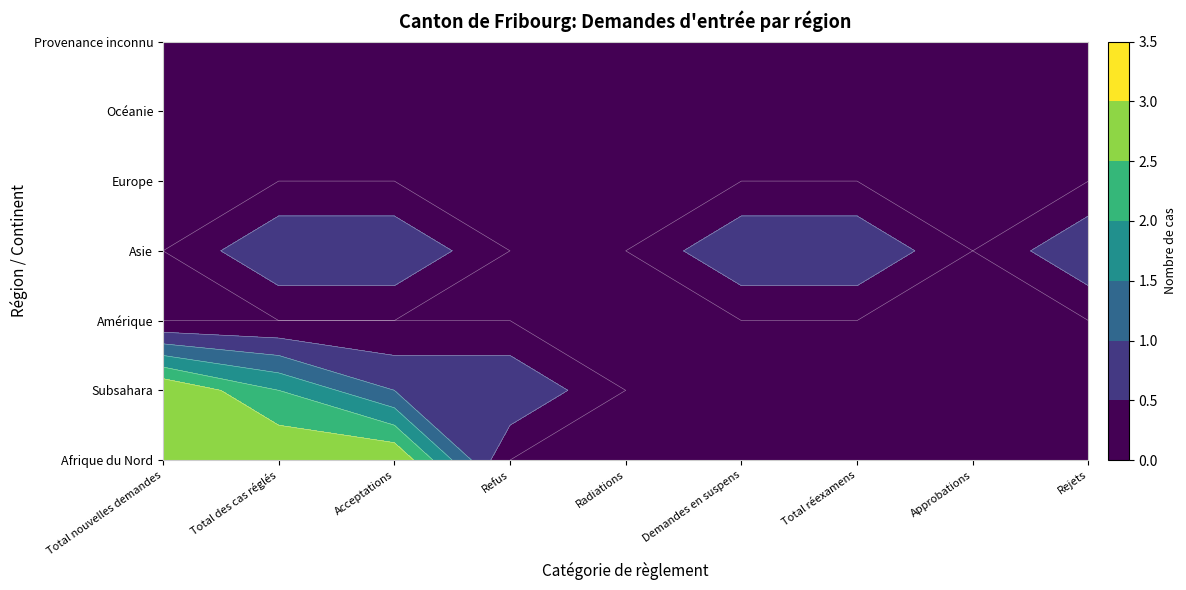

What is the greatest value displayed?

3